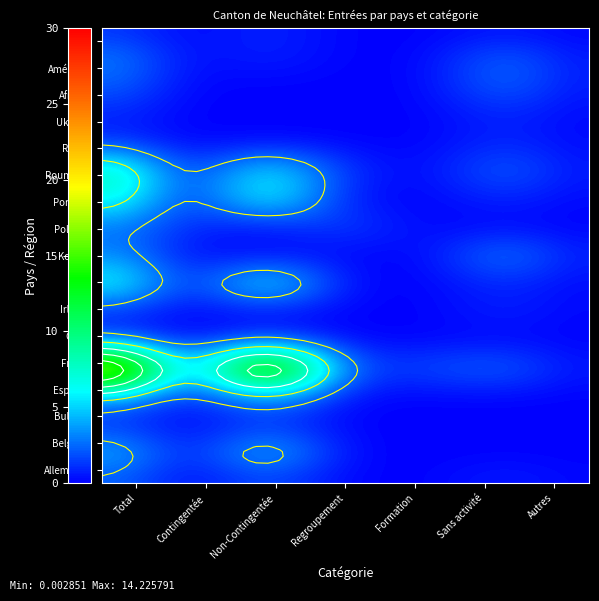

Read the Roumanie value at 2.

7